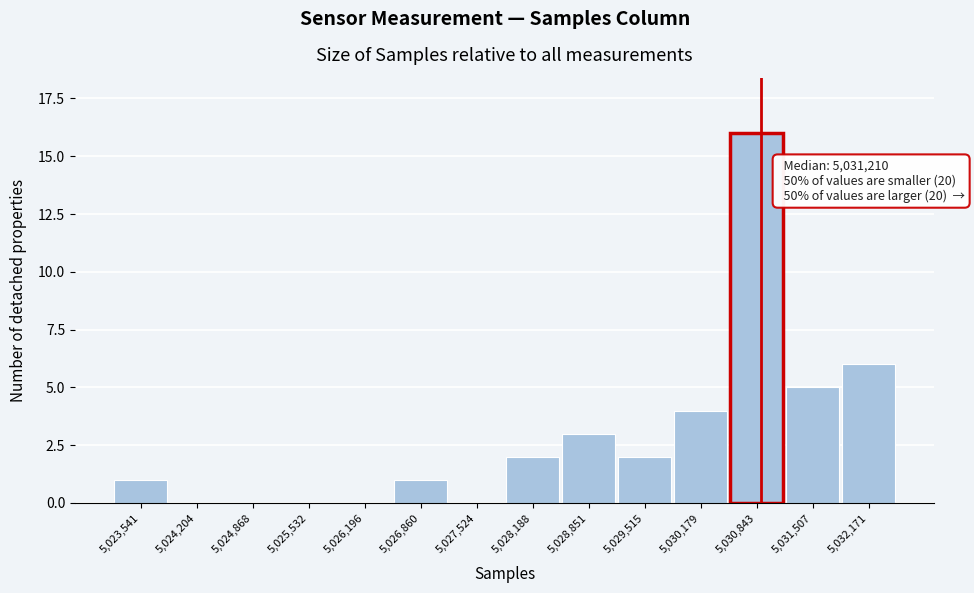

Reading left to right, list all the values displayed in this chart.

5,023,541=1	5,024,204=0	5,024,868=0	5,025,532=0	5,026,196=0	5,026,860=1	5,027,524=0	5,028,188=2	5,028,851=3	5,029,515=2	5,030,179=4	5,030,843=16	5,031,507=5	5,032,171=6